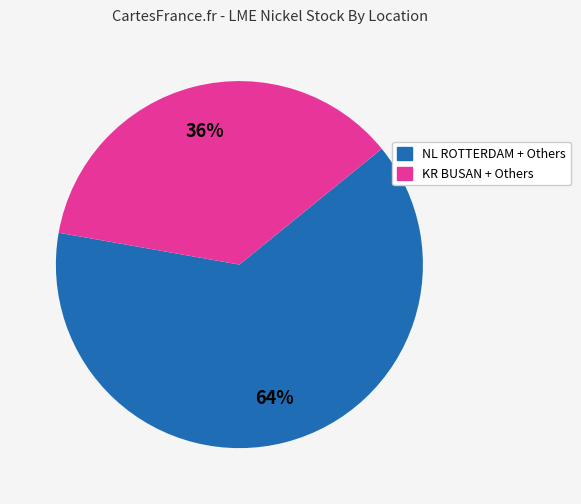

Is there any slice that represents more than half of the pie?

Yes